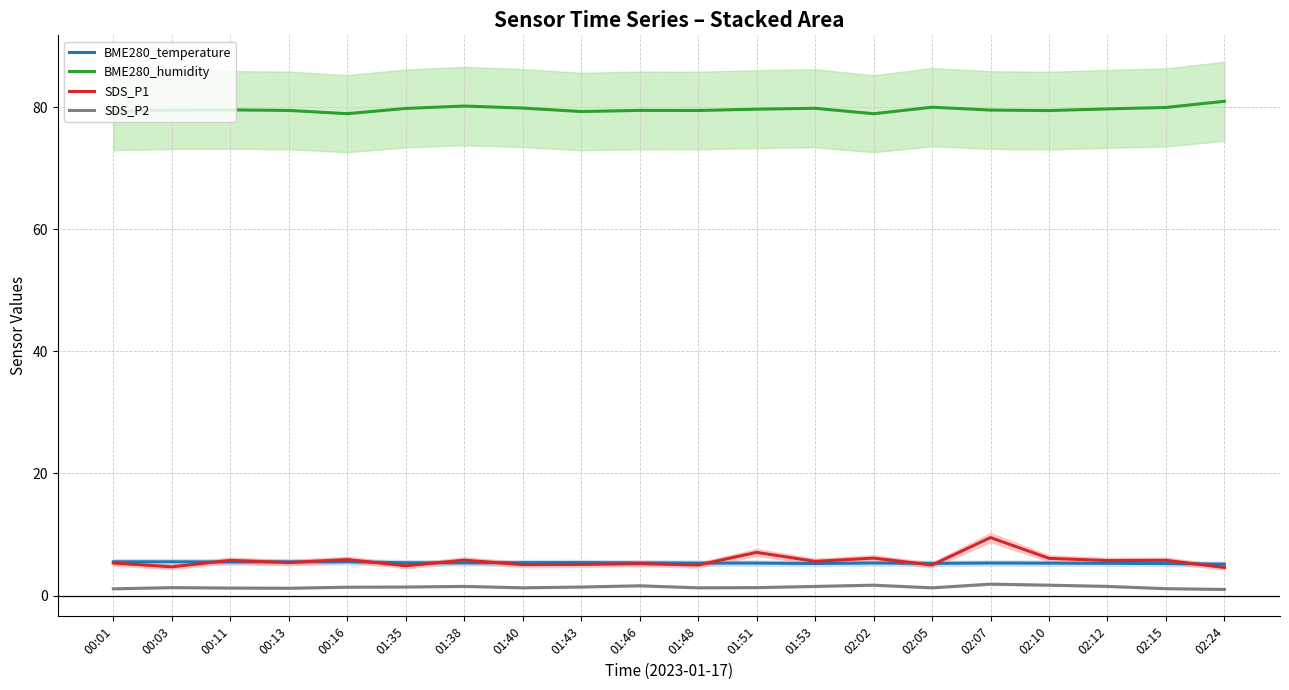

What is the lowest value of the SDS_P2 series?

1.0